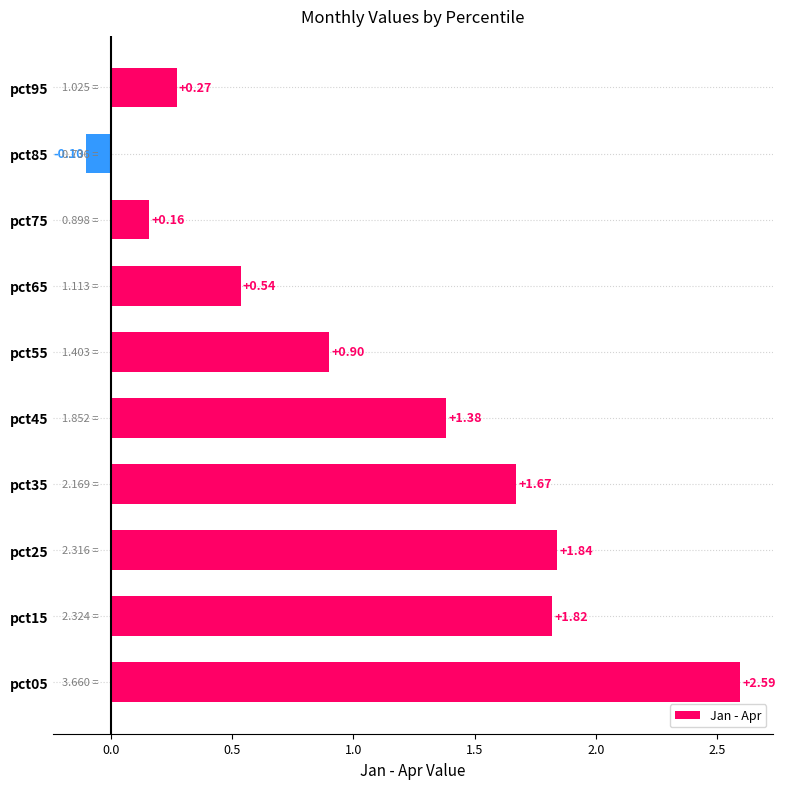

How many negative values are there?

1